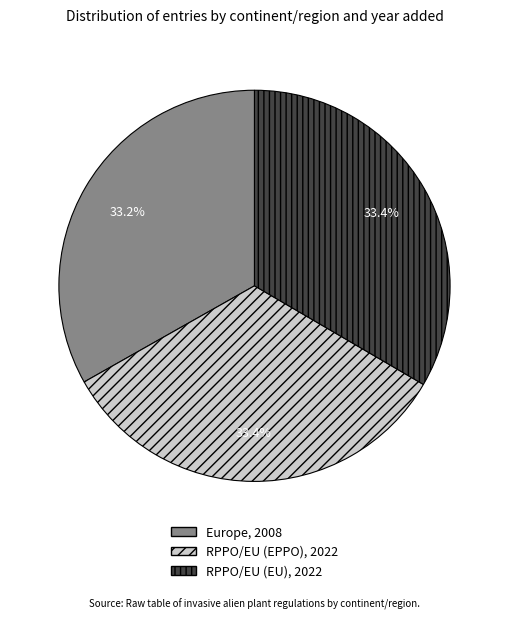

Is the sum of RPPO/EU (EPPO) and RPPO/EU (EU) greater than half?

Yes